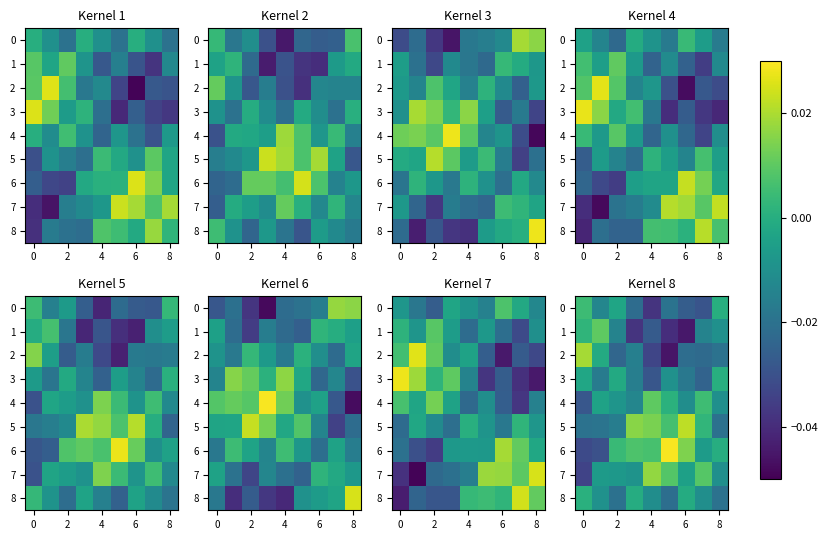

How many data points in 8 are less than 0?

8